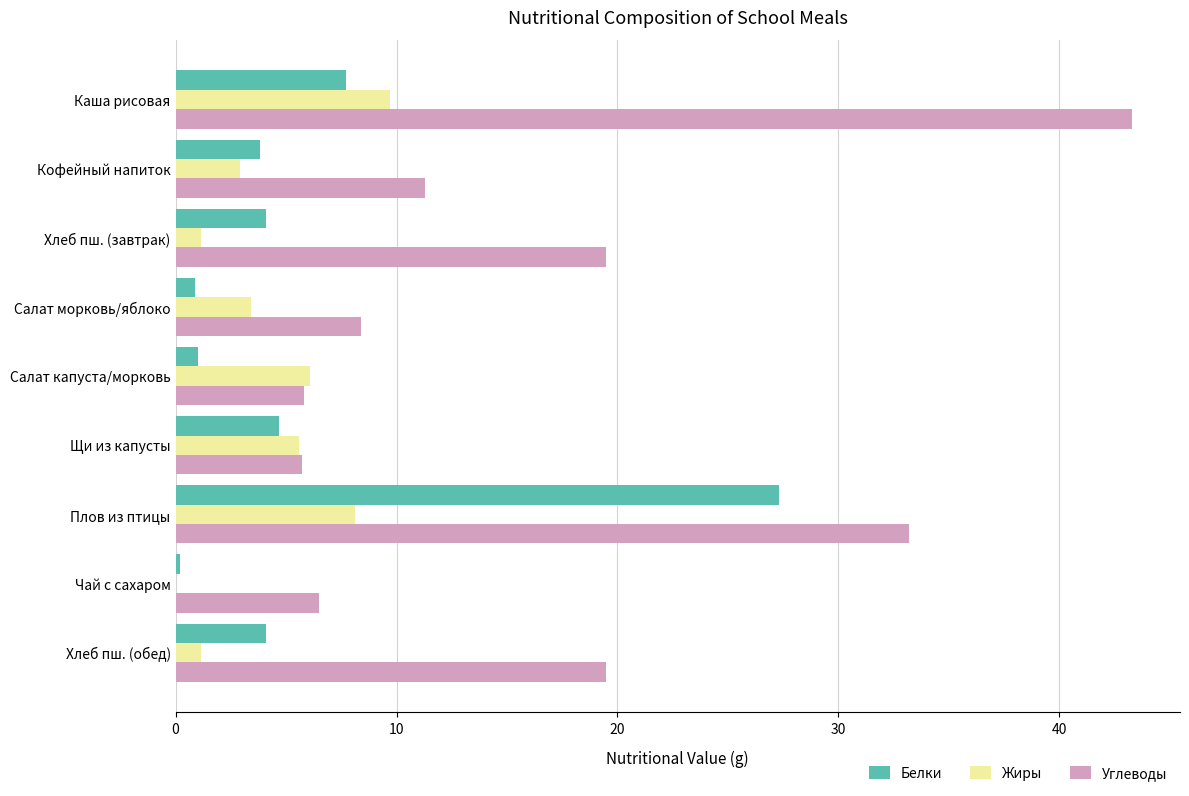

What is the sum of all Жиры values?

38.1